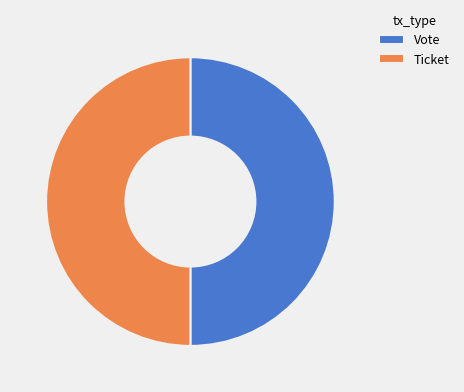

Approximately how many times larger is the value at Vote compared to Ticket?

1.0